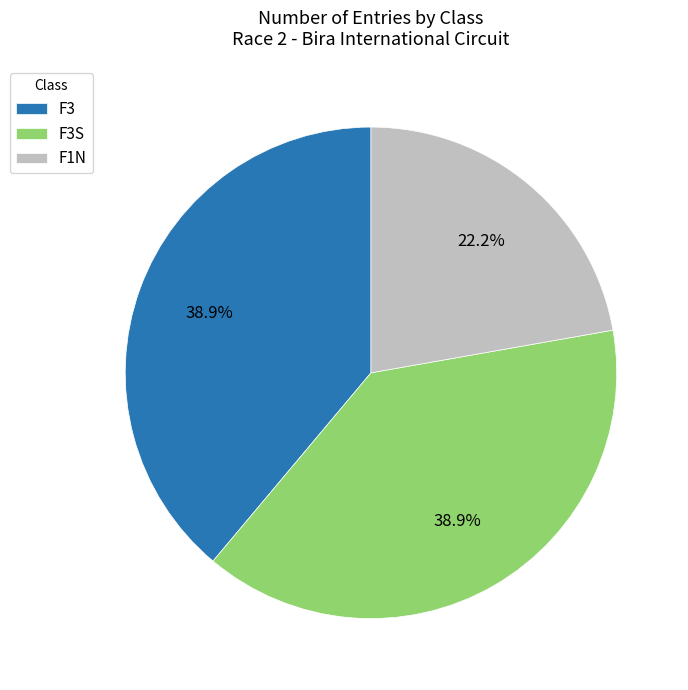

To the nearest percent, what is the difference between the F1N and F3S slice percentages?

17%